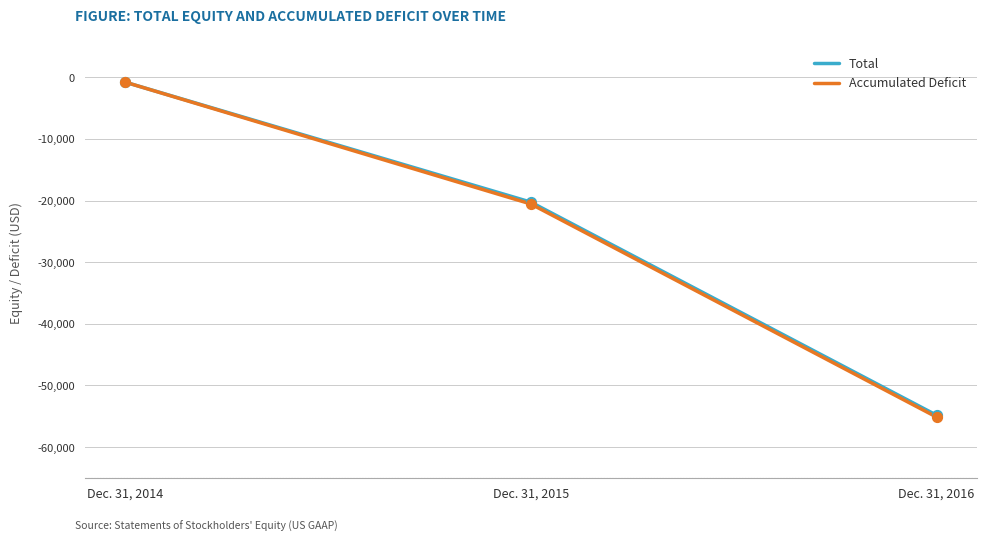

Which series has the largest range (max minus min)?

Accumulated Deficit